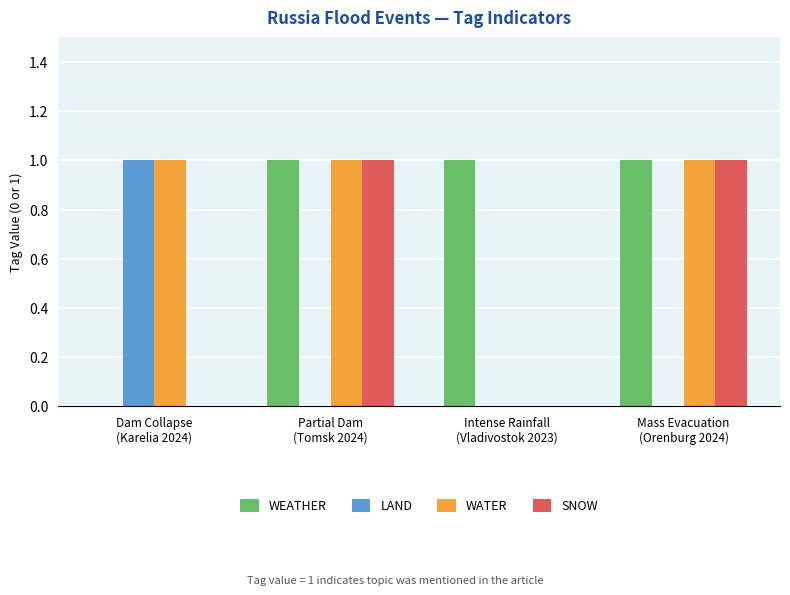

What is the difference between the SNOW values at Dam Collapse
(Karelia 2024) and Mass Evacuation
(Orenburg 2024)?

1